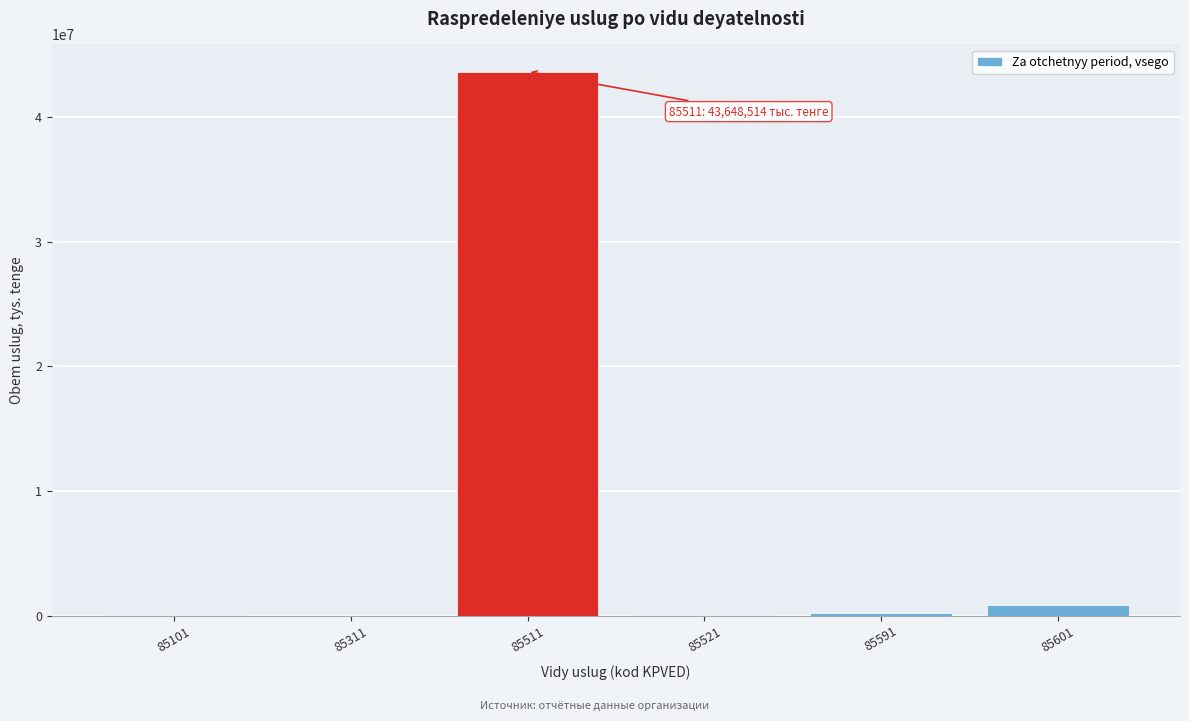

What is the greatest value displayed?

43648514